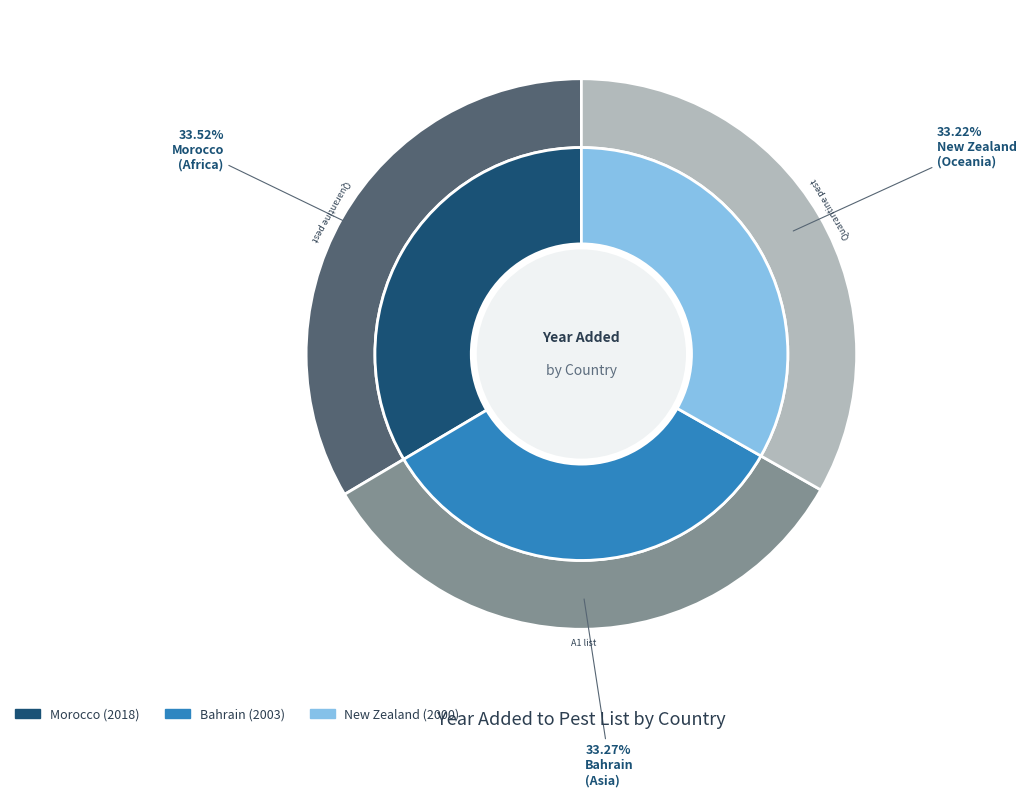

True or false: Morocco accounts for 34% of the total.

True